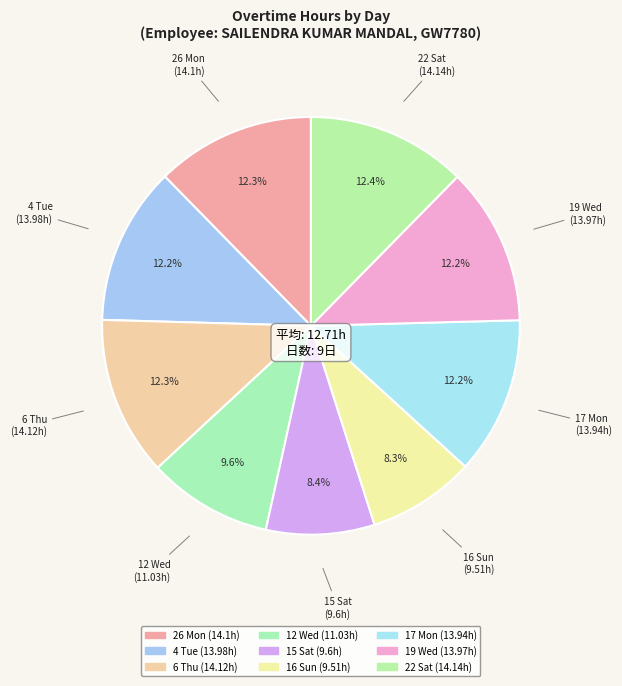

Approximately how many times larger is the value at 4 Tue compared to 26 Mon?

1.0